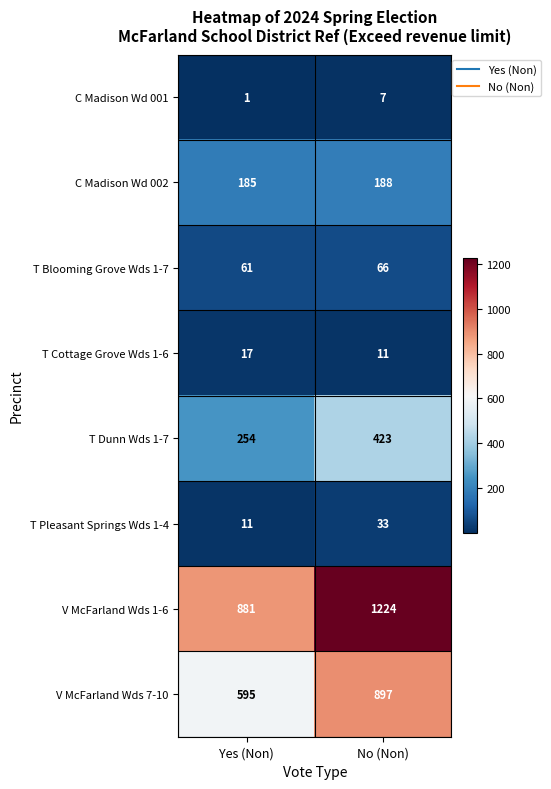

Which category has the highest value in the T Cottage Grove Wds 1-6 series?

Yes (Non)